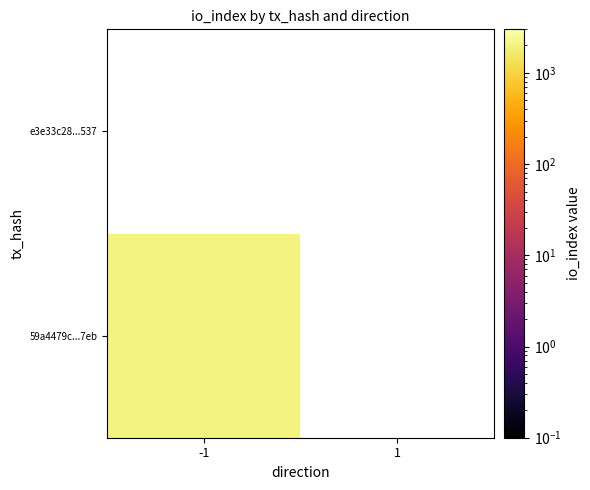

At -1, list the series in order from largest to smallest.

59a4479c317c7bad837648262e32391d6b1f7eb, e3e33c2831d61cf0a7fcd0e2bdc035b60324537